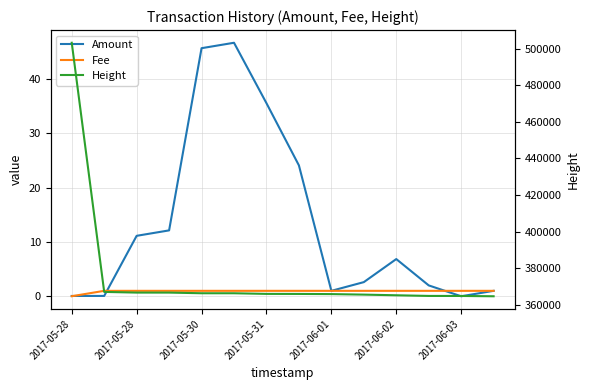

What is the sum of all Height values?

5259790.0